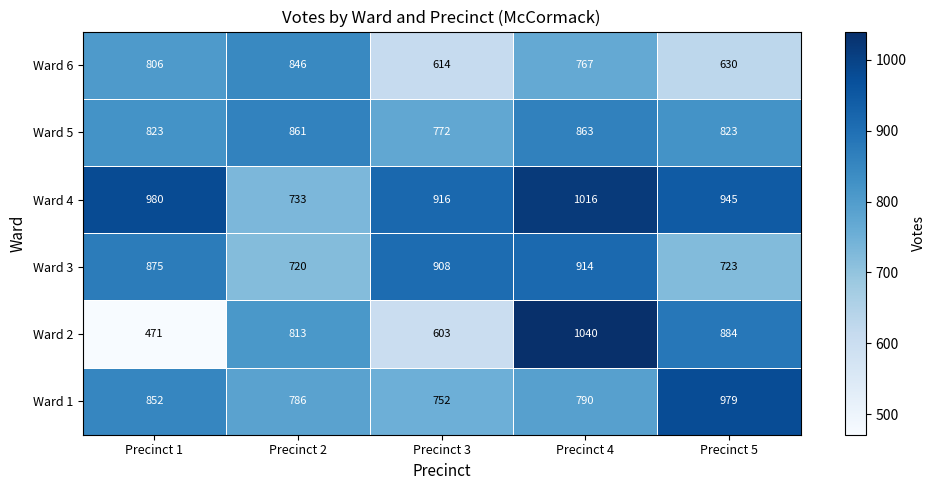

What is the smallest value displayed?

471